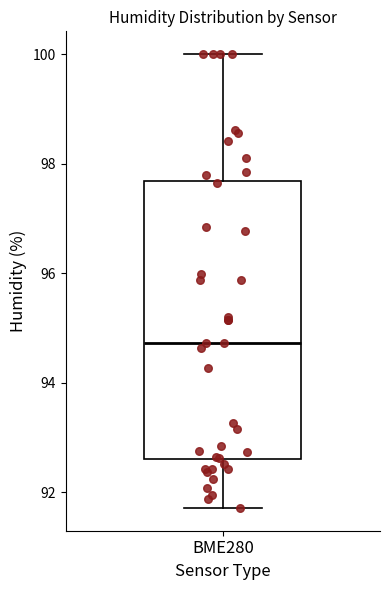

Where is the upper edge of the box for BME280 on the y-axis? The values are not printed on the chart, so give them approximately, as read against the axis.

97.6